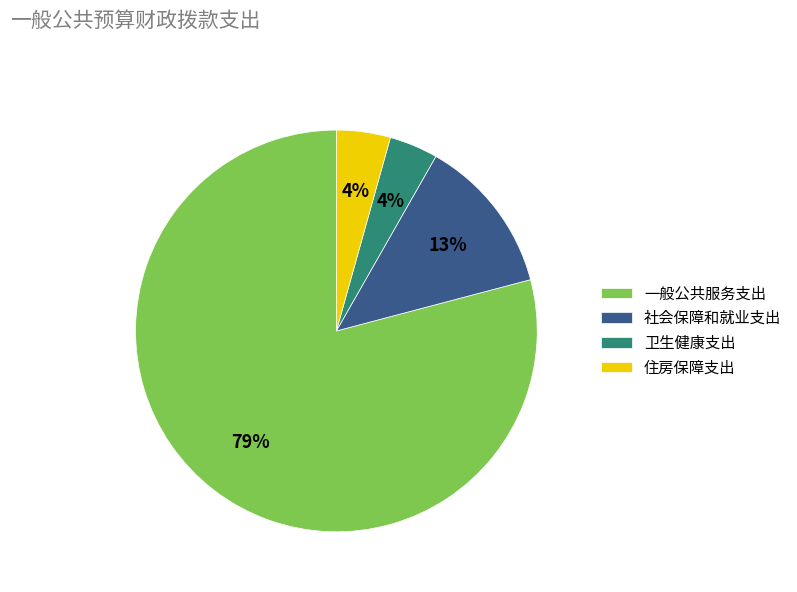

Does any single category account for the majority?

Yes